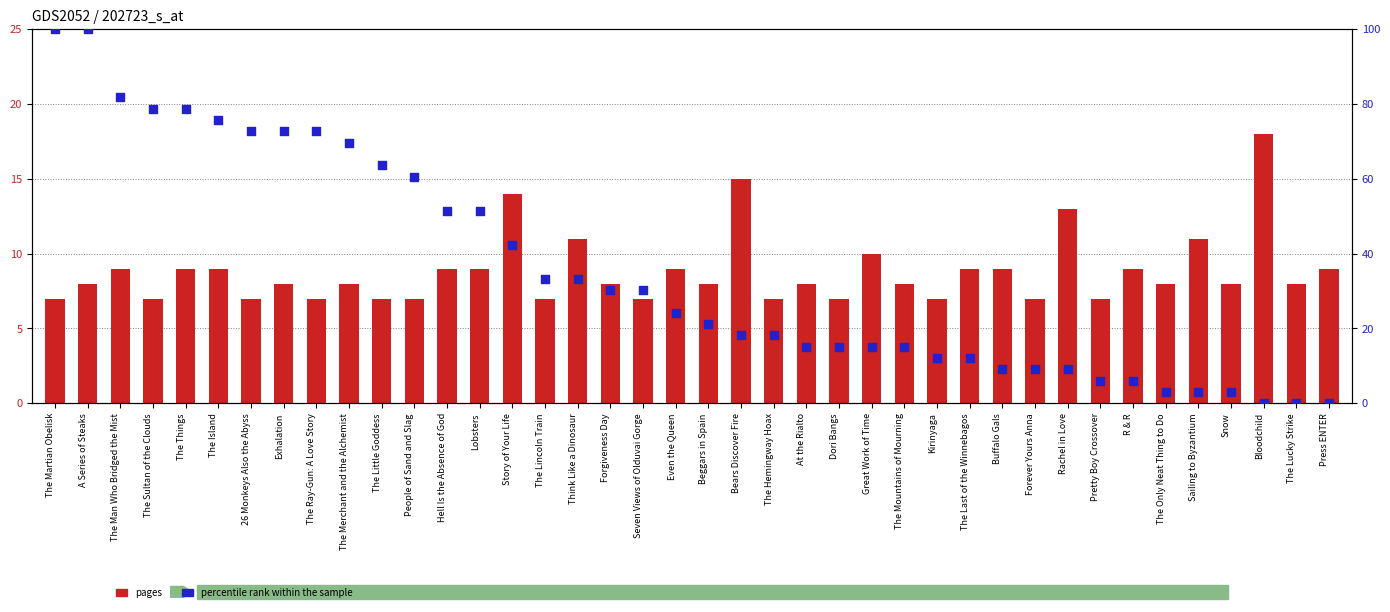

At how many categories does at least one series exceed 57?

12